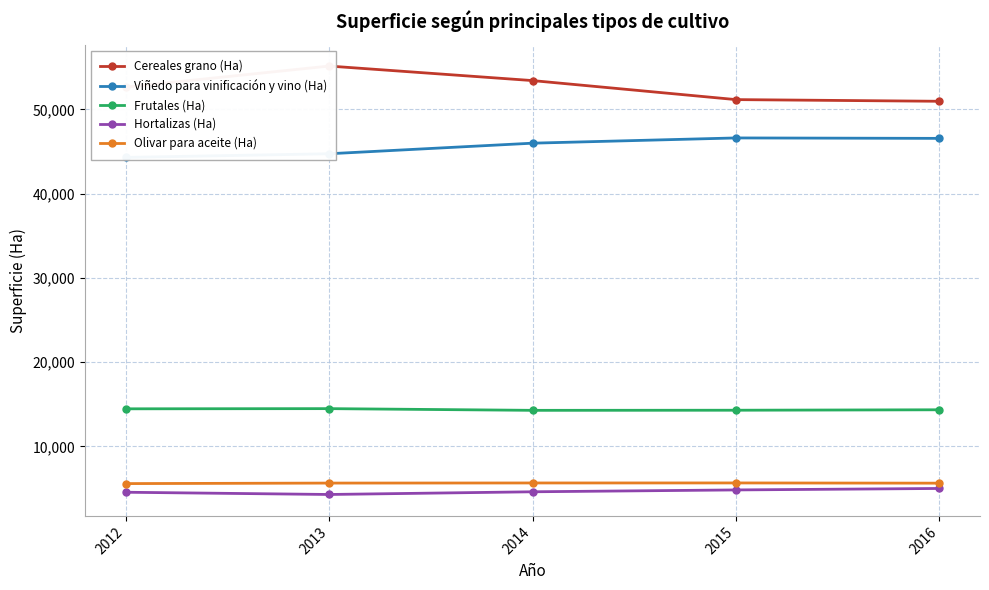

True or false: Viñedo para vinificación y vino (Ha) and Hortalizas (Ha) cross at least once.

False